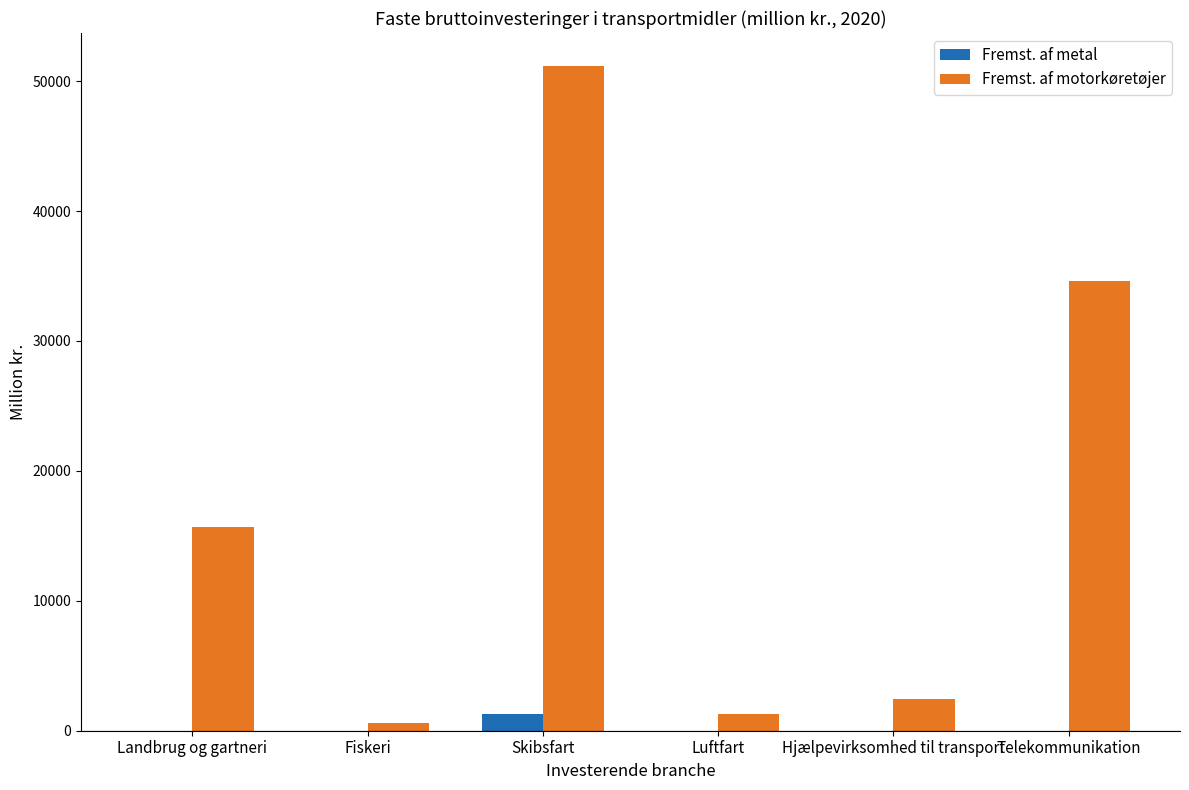

What is the spread (max minus min) of values at Luftfart?

1259.0